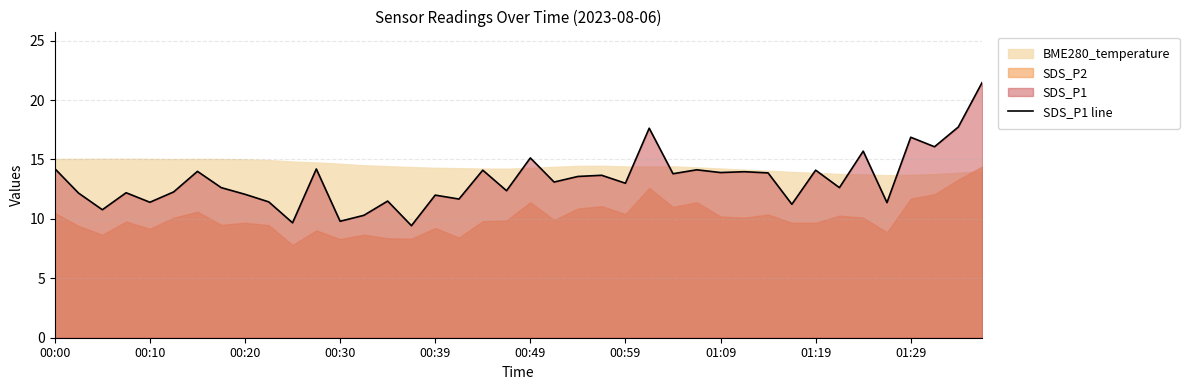

How many lines are shown in the chart?

1